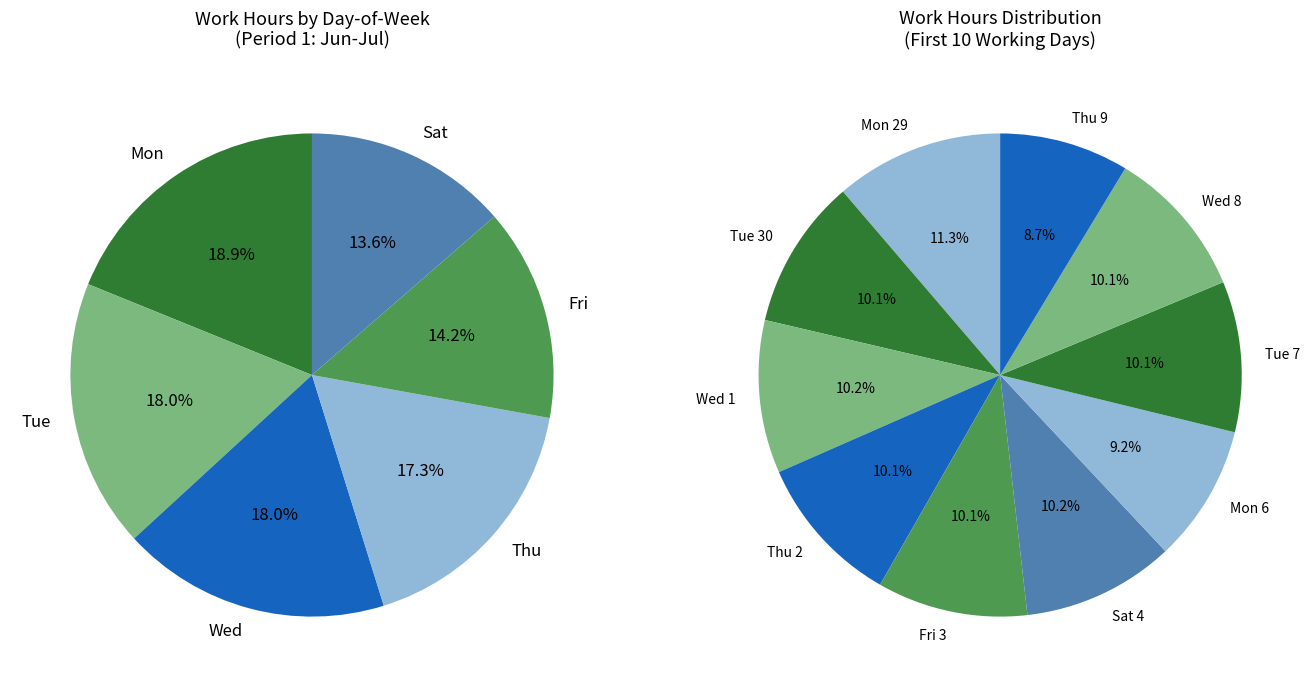

What is the smallest slice in the pie chart?

Thu 9